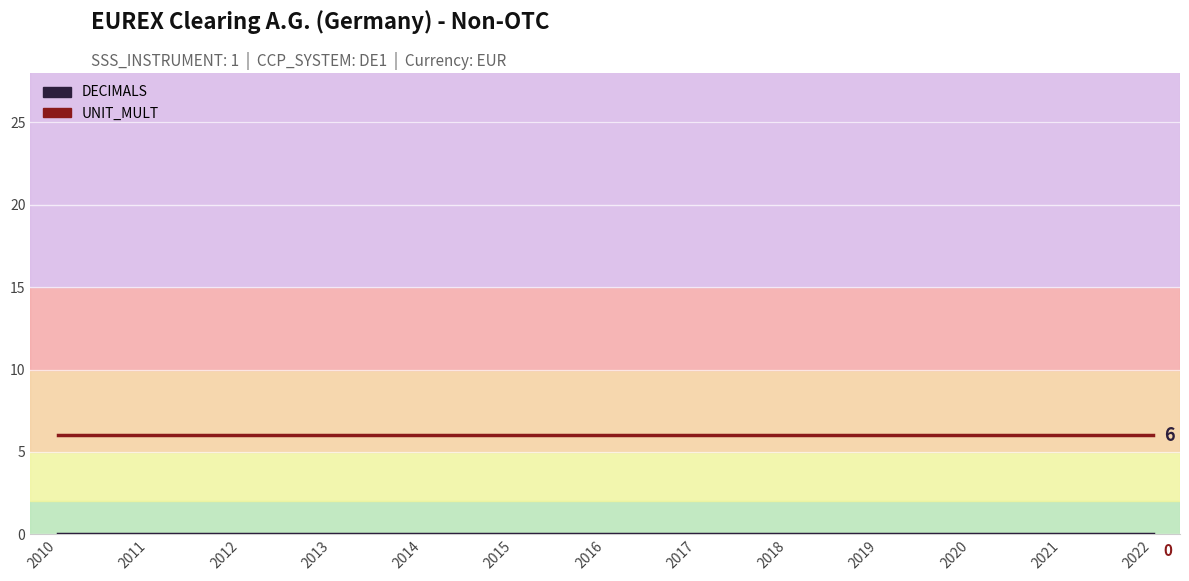

True or false: DECIMALS and UNIT_MULT intersect in this chart.

False